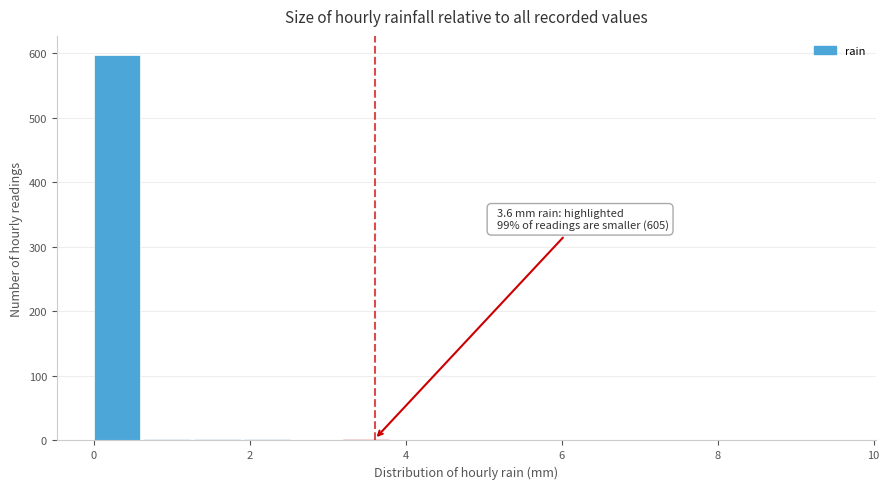

Around what value on the x-axis is the tallest bar? Give the approximate position of its centre, as read against the axis.

0.2